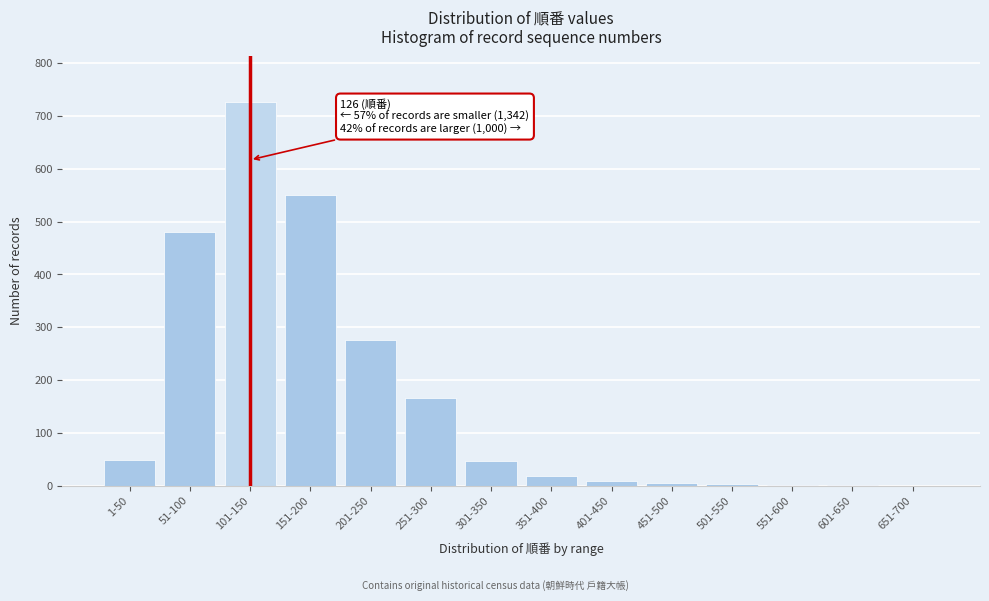

At which label is the value closest to 363?

201-250